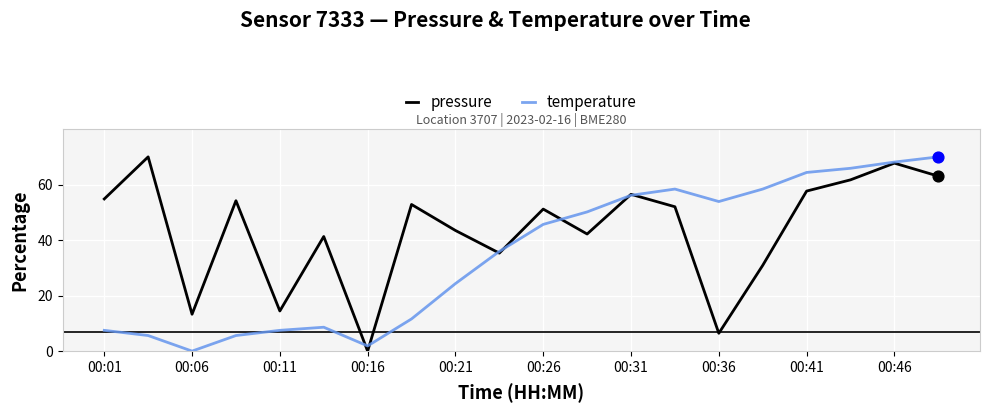

At how many categories does at least one series exceed 10?

19